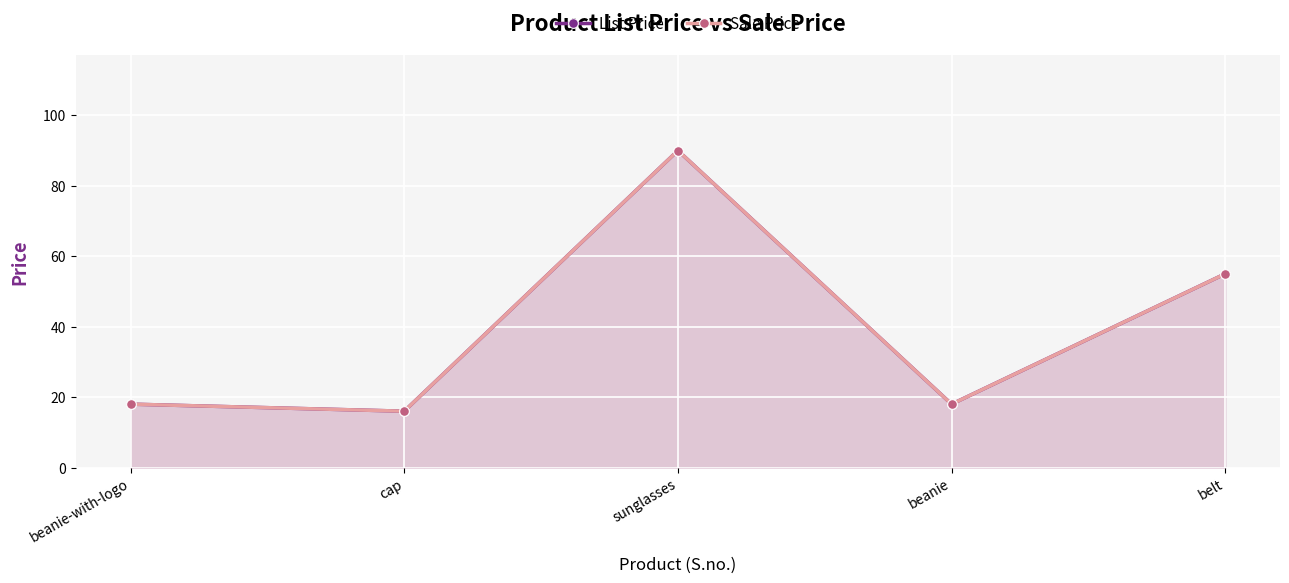

What is the difference between the Sale Price values at cap and sunglasses?

74